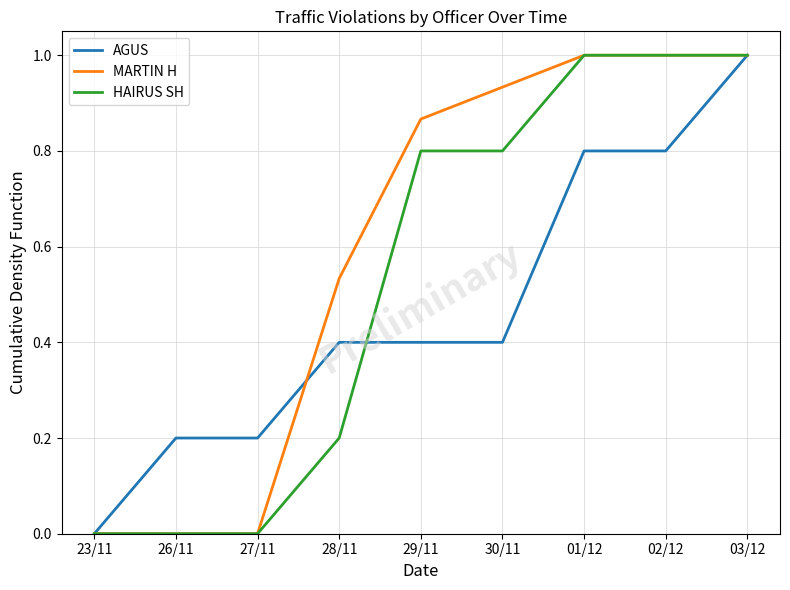

At which category is the sum across all series the highest?

03/12